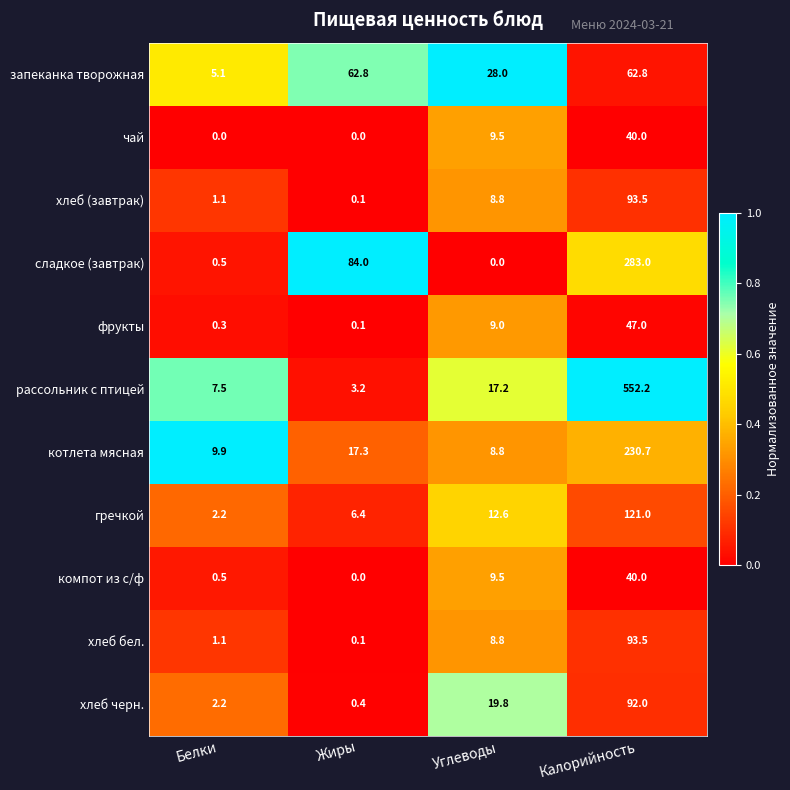

Between Белки and Жиры, which series saw the biggest shift?

сладкое (завтрак)